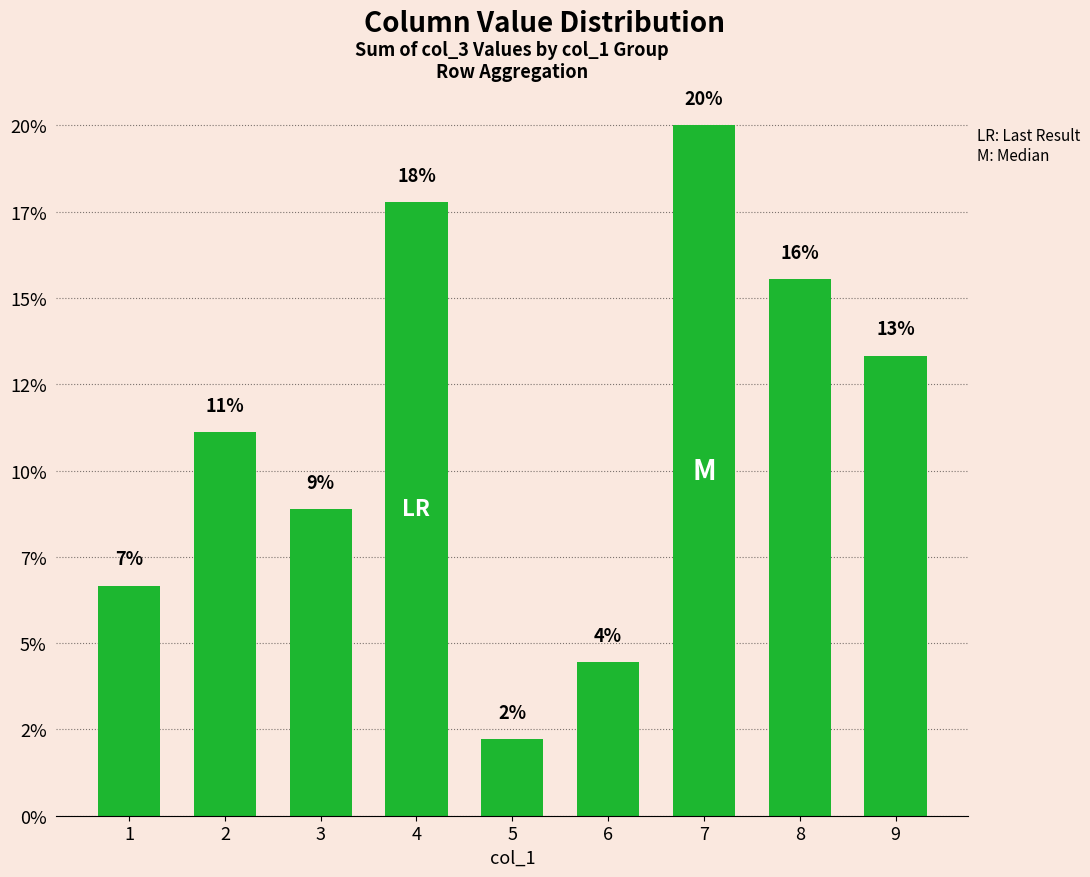

Reading right to left, list all the values displayed in this chart.

13.3	15.6	20.0	4.4	2.2	17.8	8.9	11.1	6.7